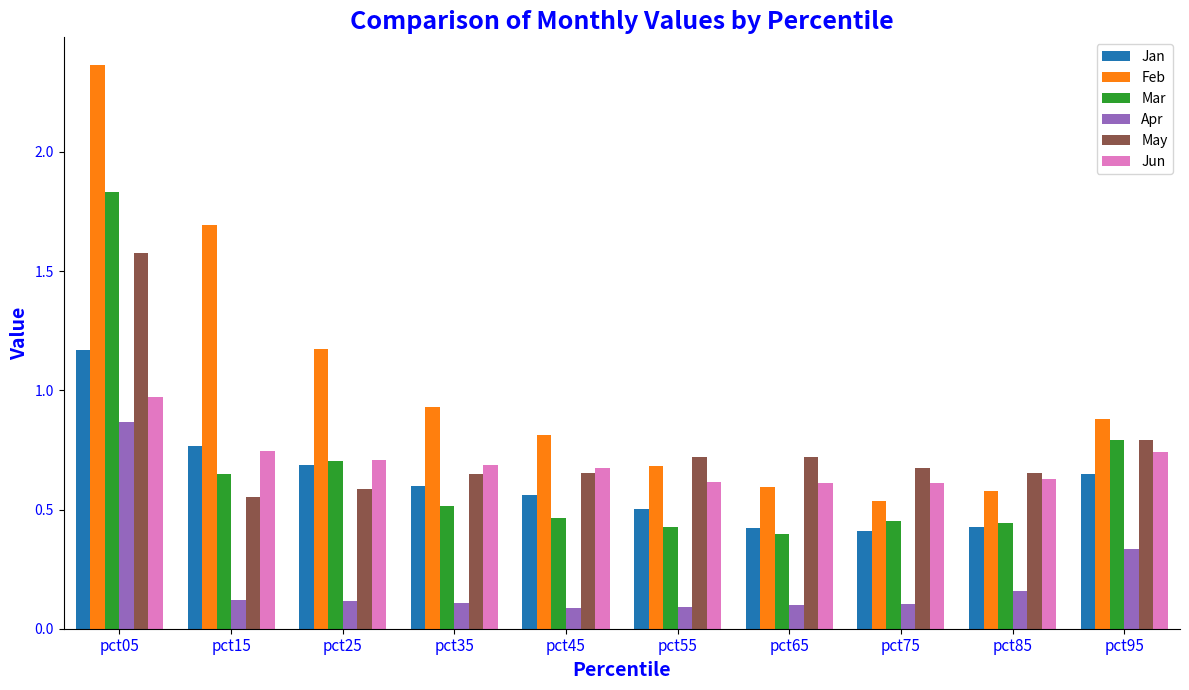

How many bars are there in total?

60